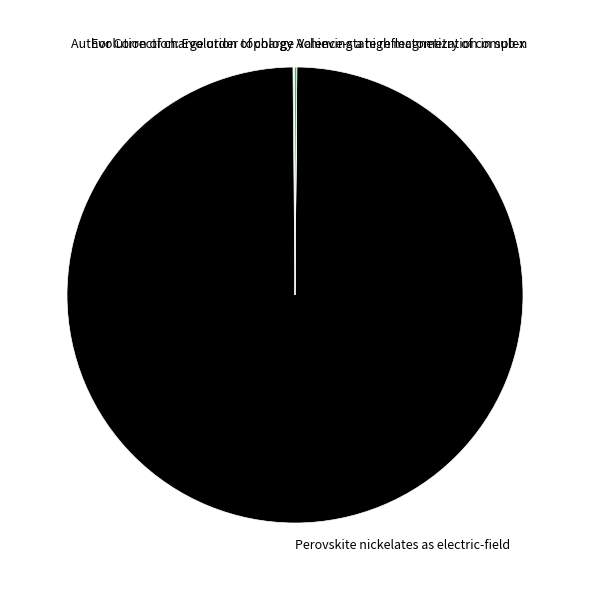

What is the largest slice in the pie chart?

Perovskite nickelates as electric-field